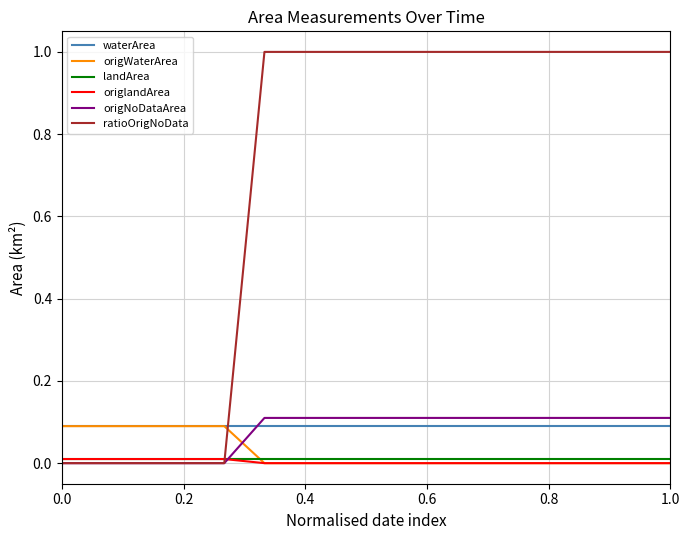

What is the maximum value shown in the chart?

1.0